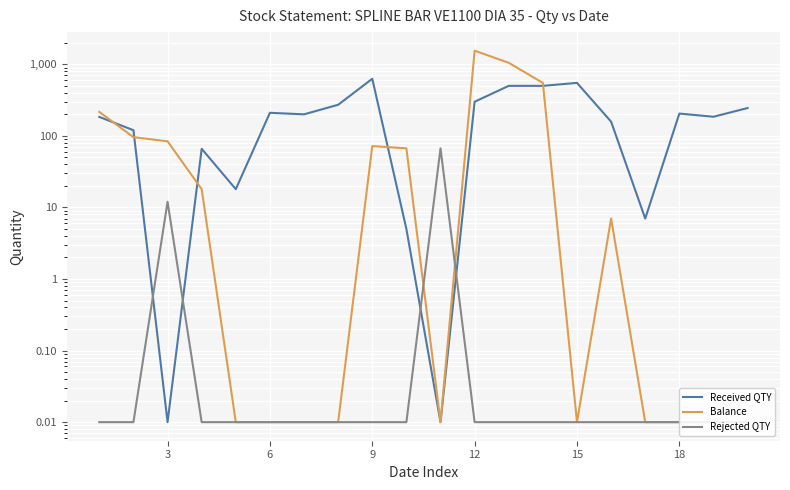

How many intersections are there between Rejected QTY and Received QTY?

4